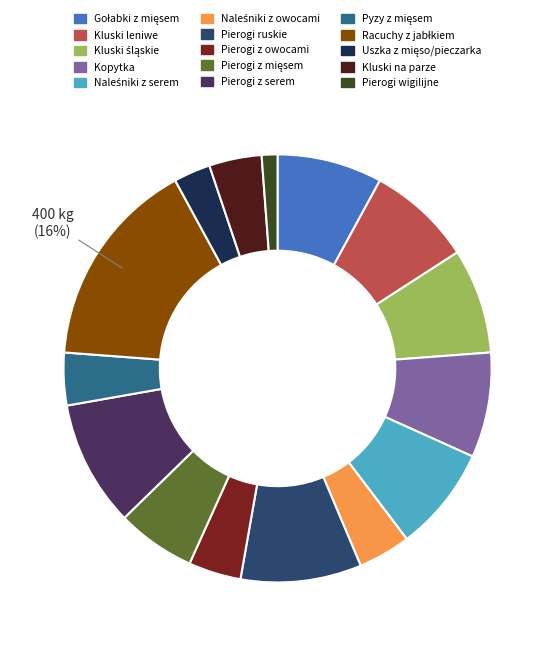

What is the smallest slice in the pie chart?

Pierogi wigilijne